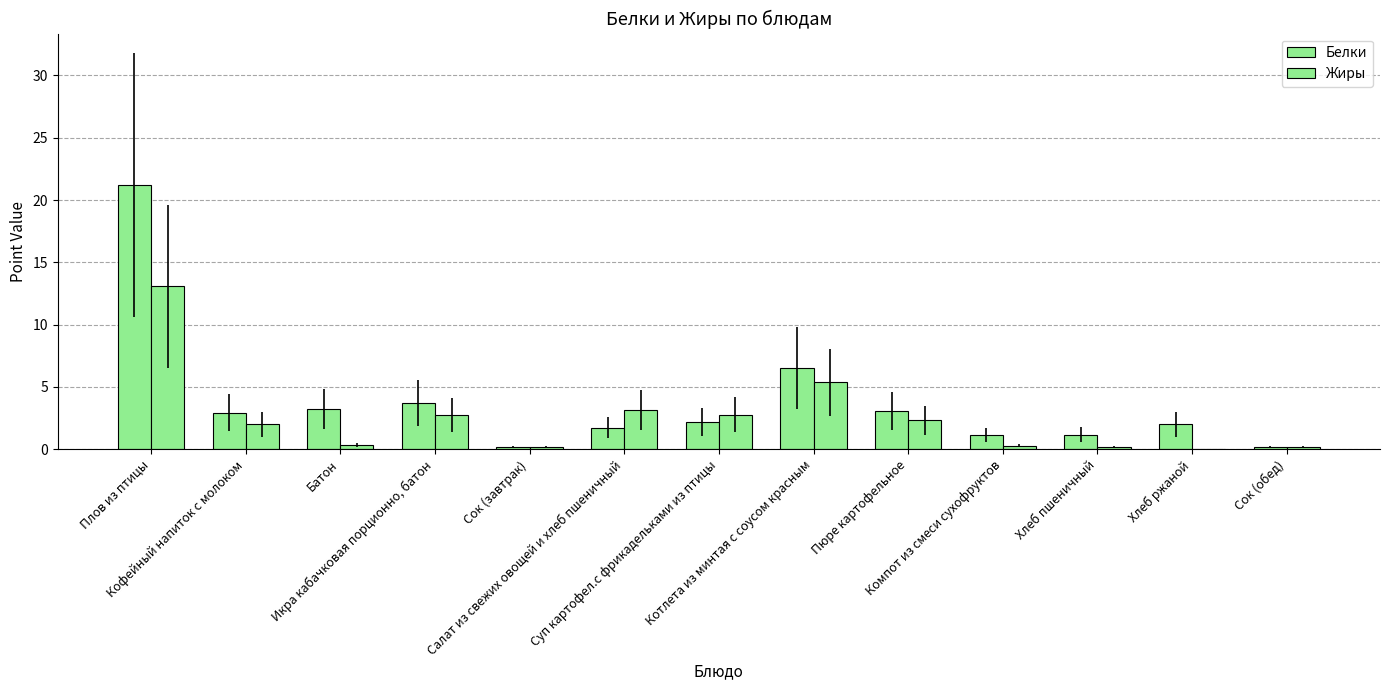

How many groups of bars are there?

13